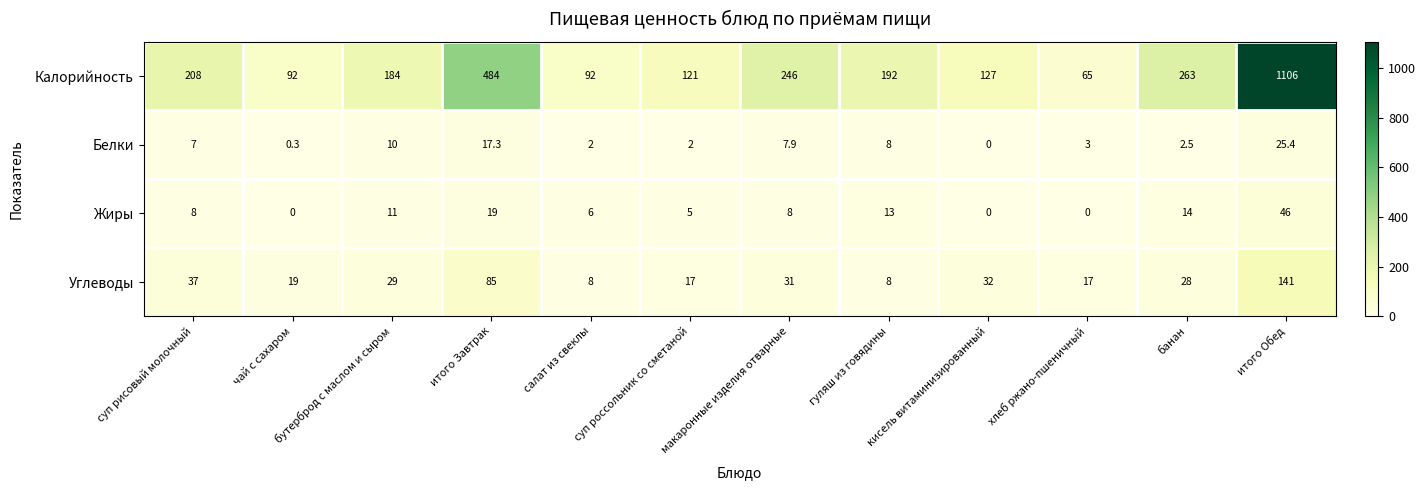

Where is Белки nearest to the value 12?

бутерброд с маслом и сыром